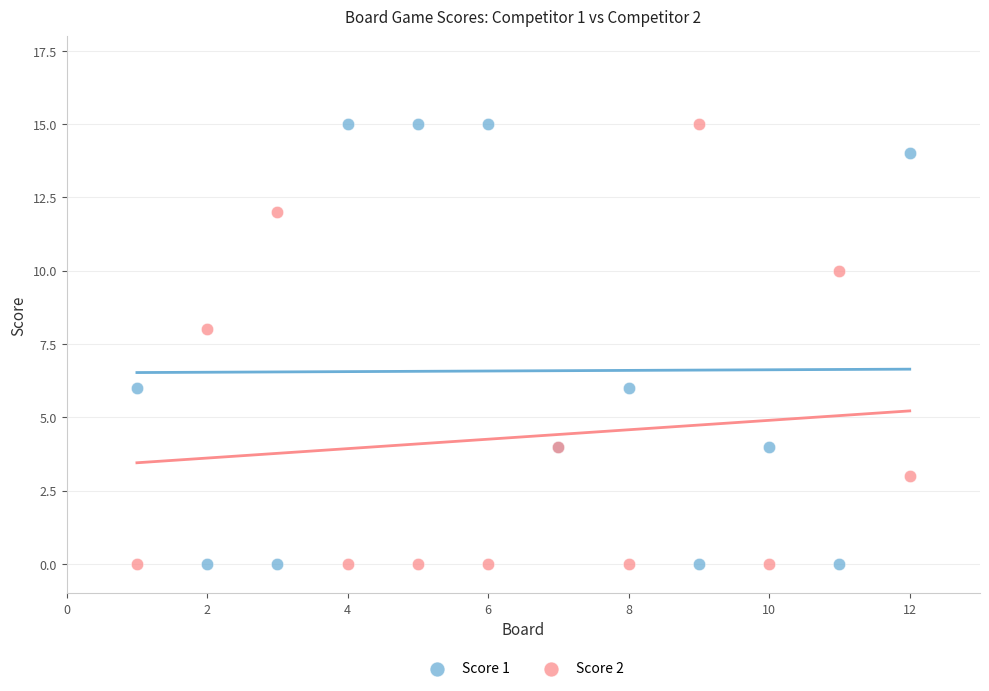

What is the X range (max minus min) for the scatter plot?

11